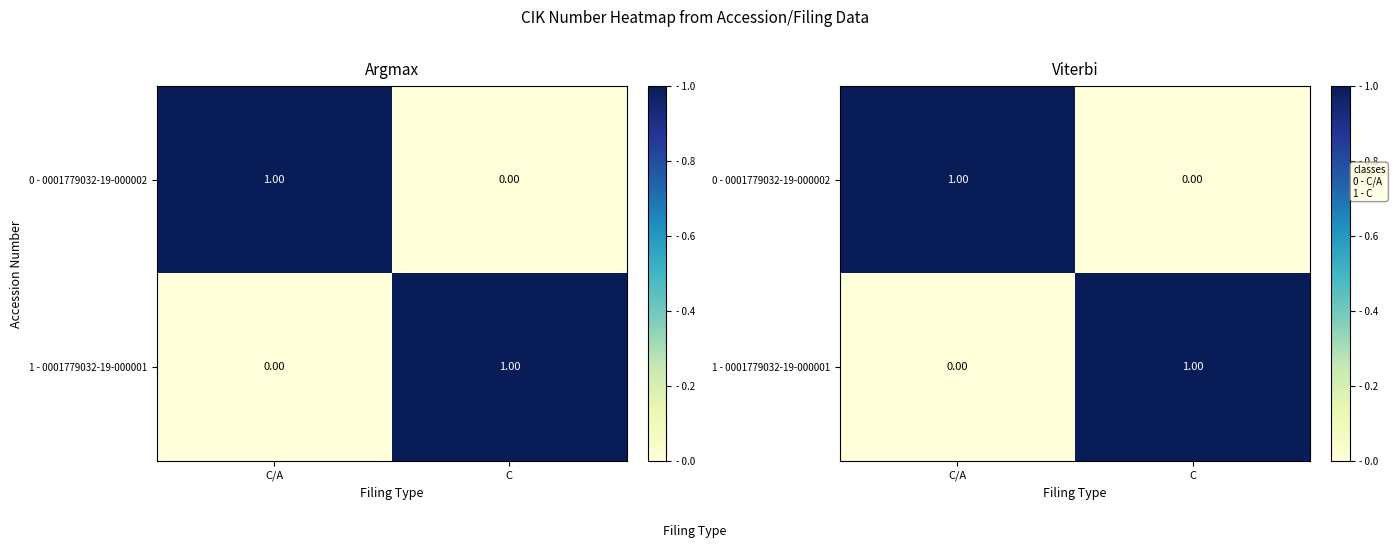

How many values in the 0 - 0001779032-19-000002 series are below 1?

1